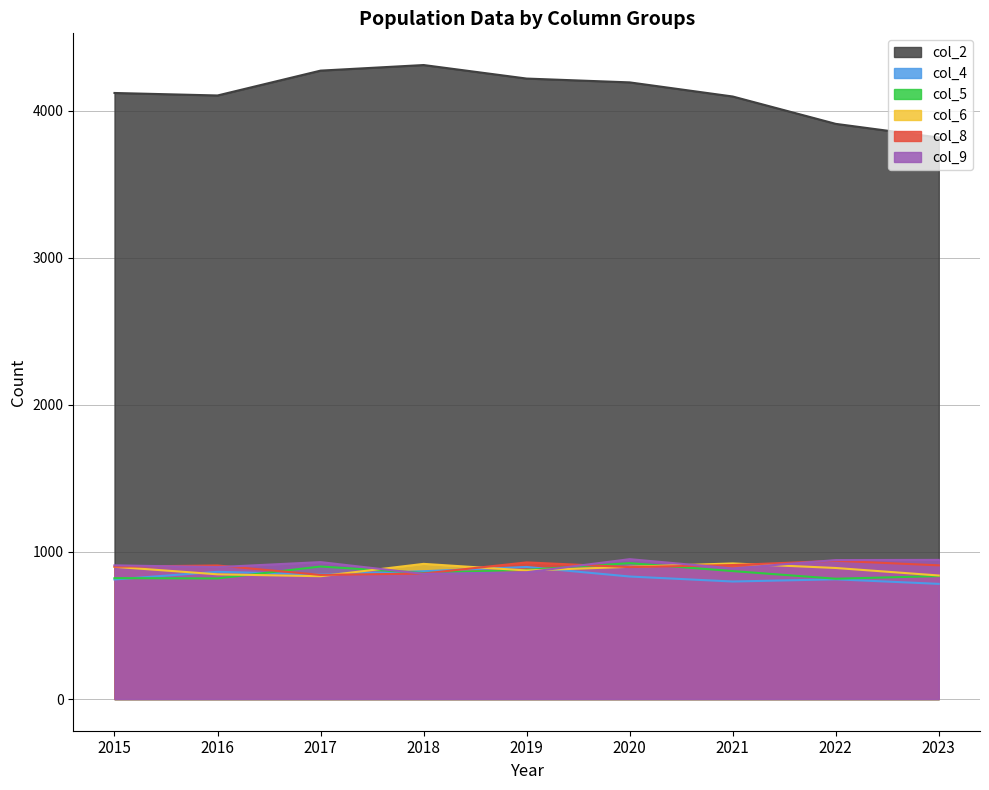

True or false: col_8 has more than 2 interior local peaks.

True